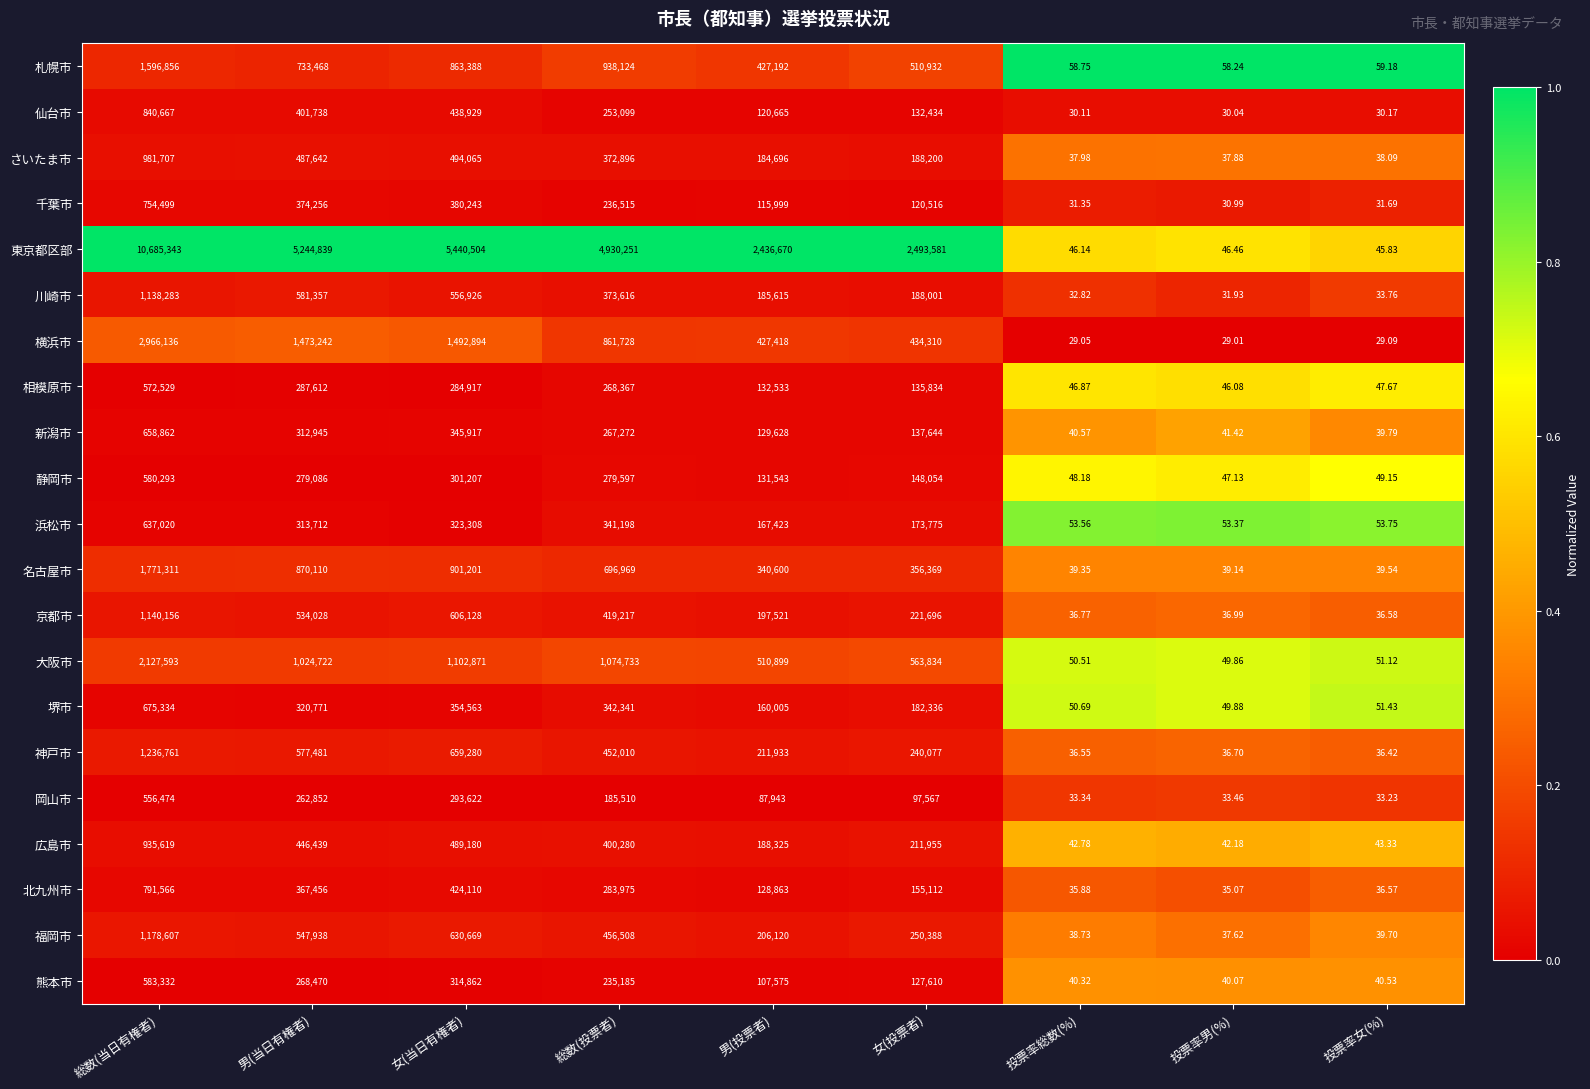

Between 女(投票者) and 投票率男(%), which series saw the biggest shift?

東京都区部